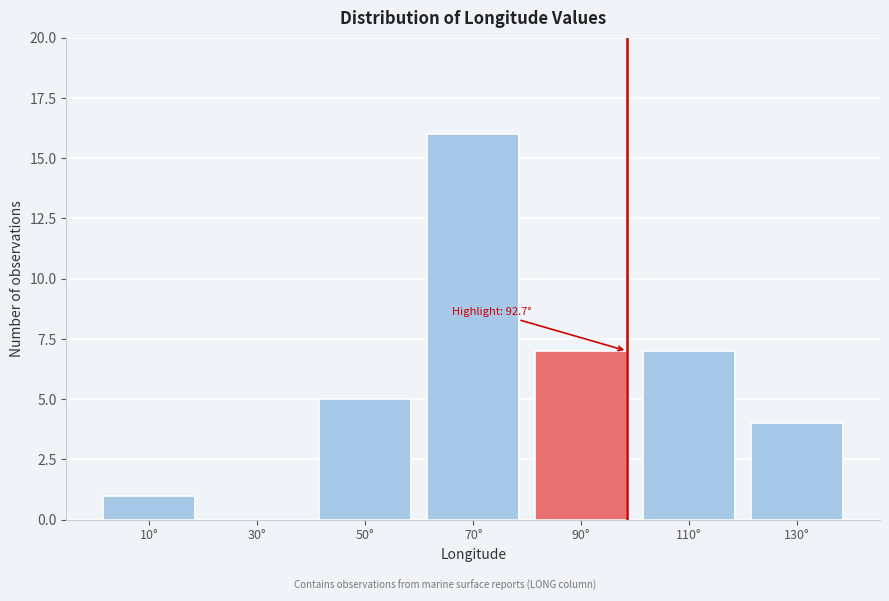

Reading left to right, transcribe all the data shown in this chart.

10°=1	30°=0	50°=5	70°=16	90°=7	110°=7	130°=4